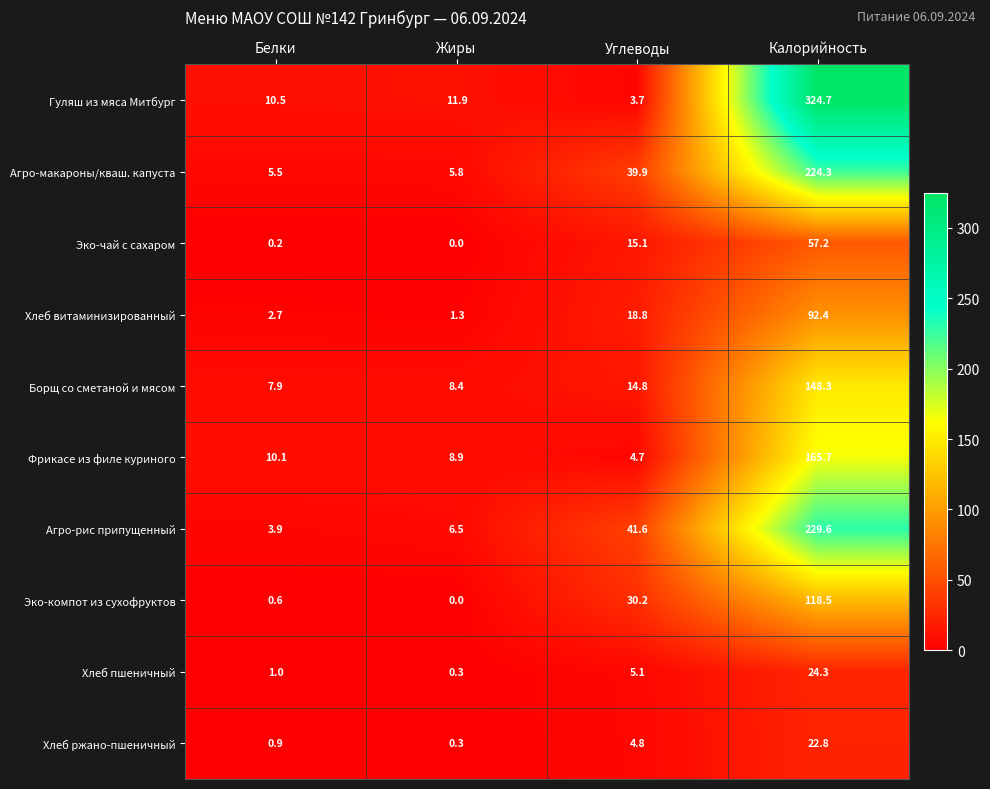

List the series in order of their peak value, lowest first.

Хлеб ржано-пшеничный, Хлеб пшеничный, Эко-чай с сахаром, Хлеб витаминизированный, Эко-компот из сухофруктов, Борщ со сметаной и мясом, Фрикасе из филе куриного, Агро-макароны/кваш. капуста, Агро-рис припущенный, Гуляш из мяса Митбург